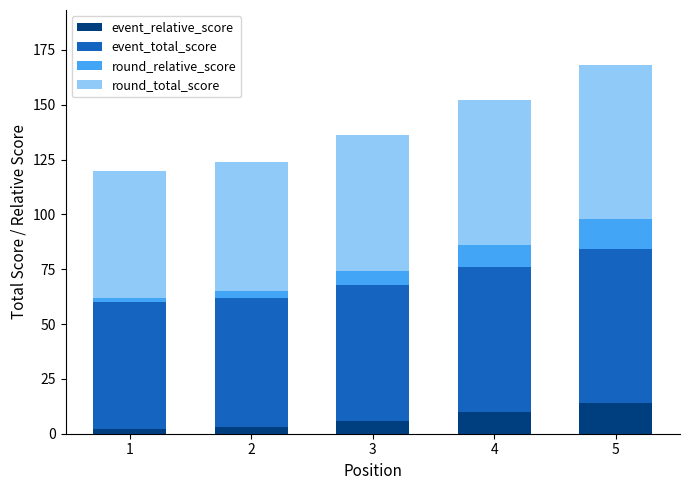

Reading left to right, what are the values for event_relative_score?

2	3	6	10	14